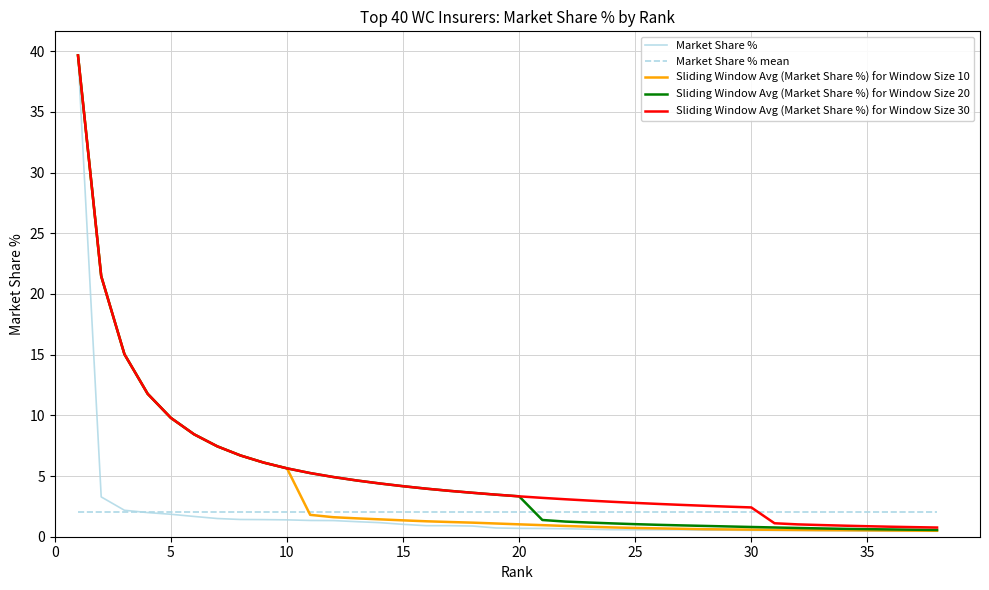

What is the minimum value for Market Share % mean?

2.0